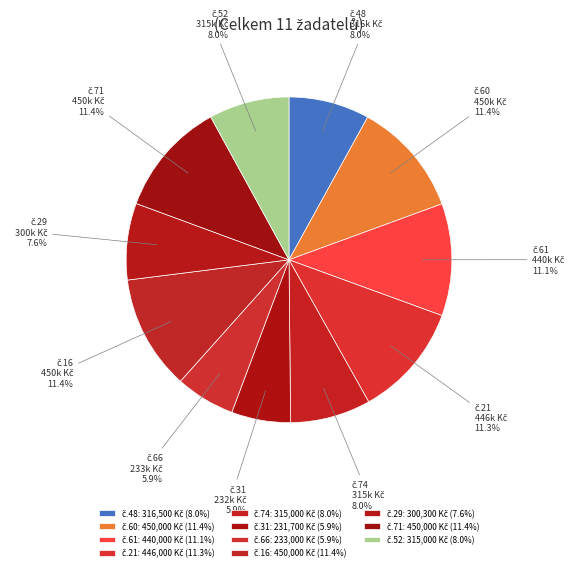

Count the number of slices in the pie.

11